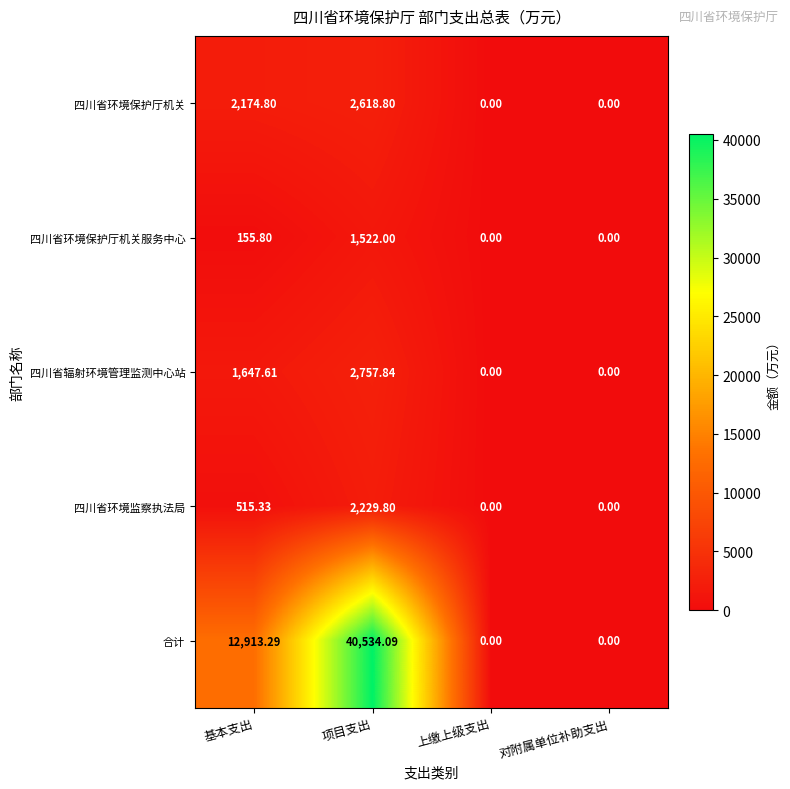

Which series has the largest total across all categories?

合计